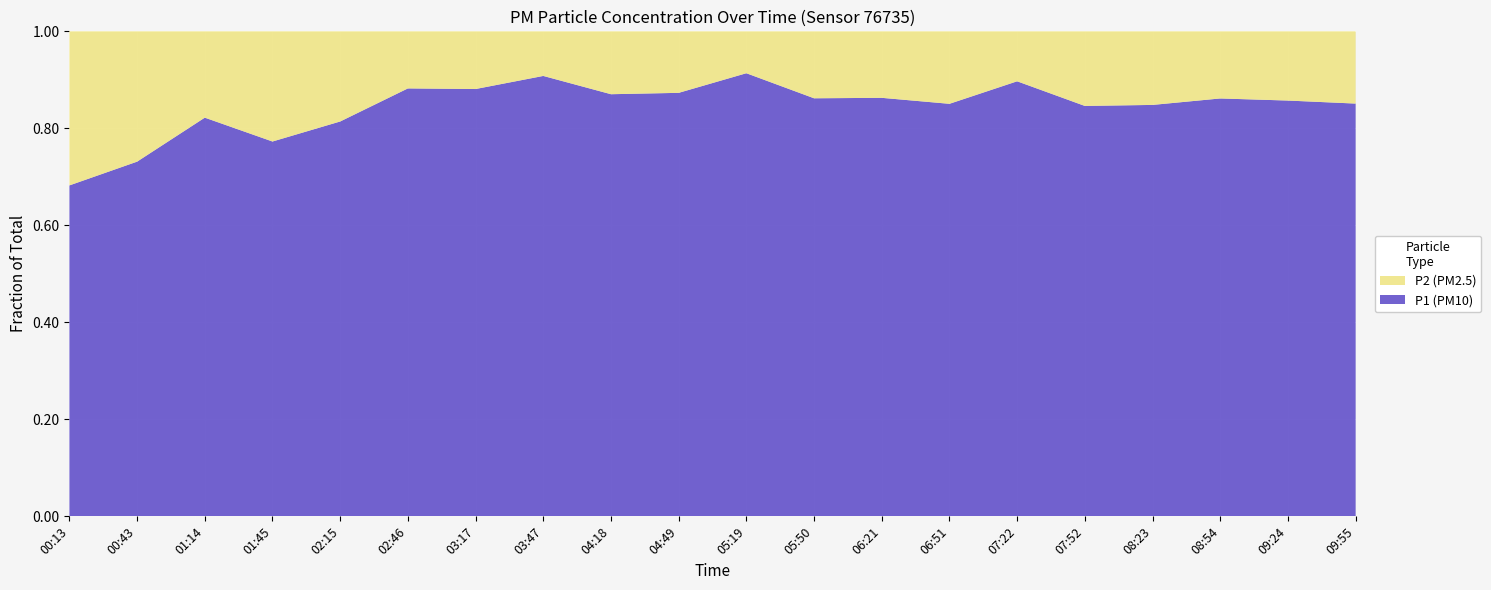

Reading left to right, extract all data points from this chart.

P1: 20.8	37.1	94.8	17.9	9.3	16.3	10.4	26.0	19.5	12.6	27.5	20.2	20.3	22.4	41.8	20.0	27.2	30.1	25.2	23.6
P2: 9.7	13.6	20.5	5.3	2.1	2.2	1.4	2.6	2.9	1.8	2.6	3.2	3.2	3.9	4.8	3.6	4.9	4.8	4.2	4.1